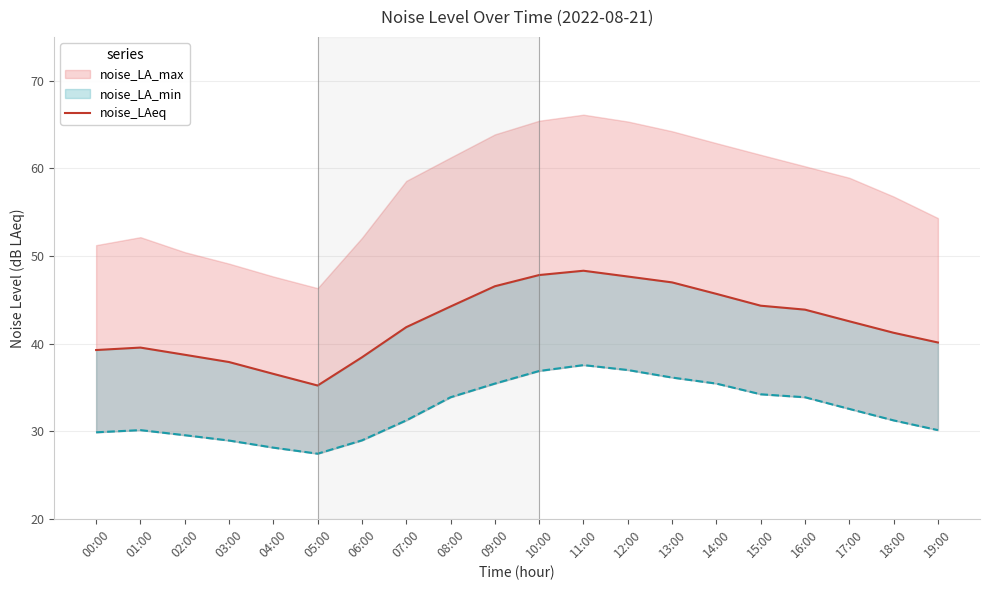

Which has a higher value, 11:00 or 06:00?

11:00